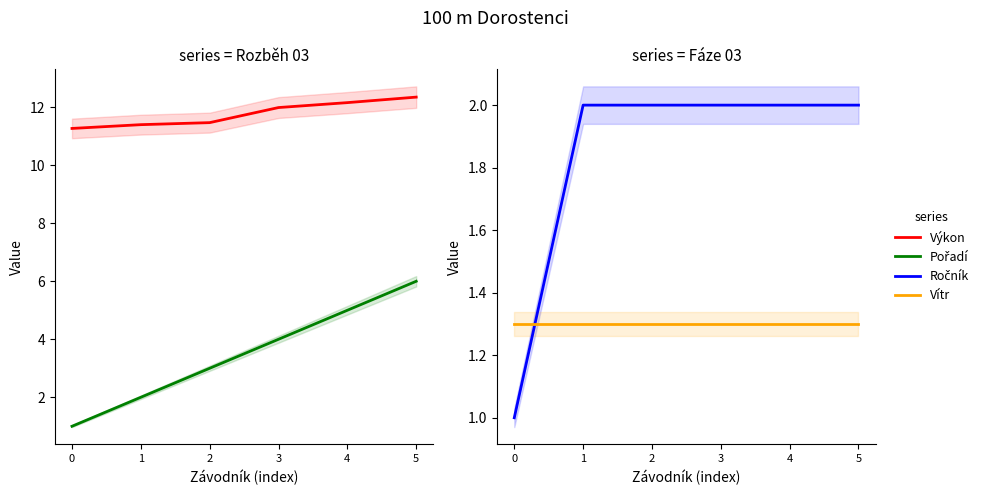

True or false: Ročník has more than 2 interior local peaks.

False